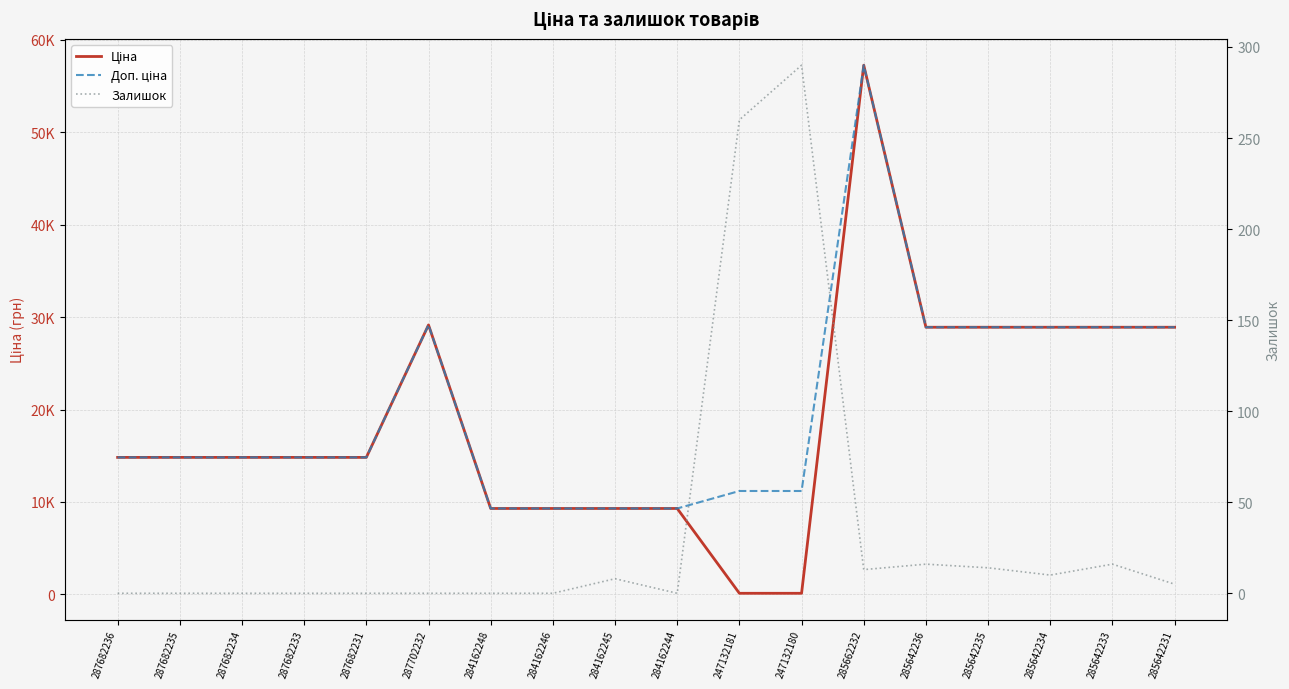

What is the maximum value for Залишок?

290.0